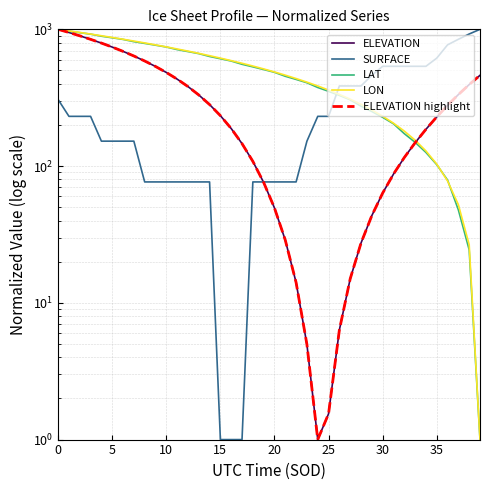

Which category has the highest value in the SURFACE series?

39